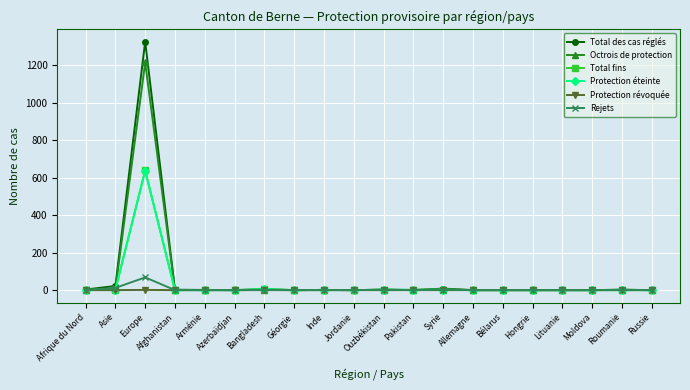

Which series has the widest spread of values?

Total des cas réglés